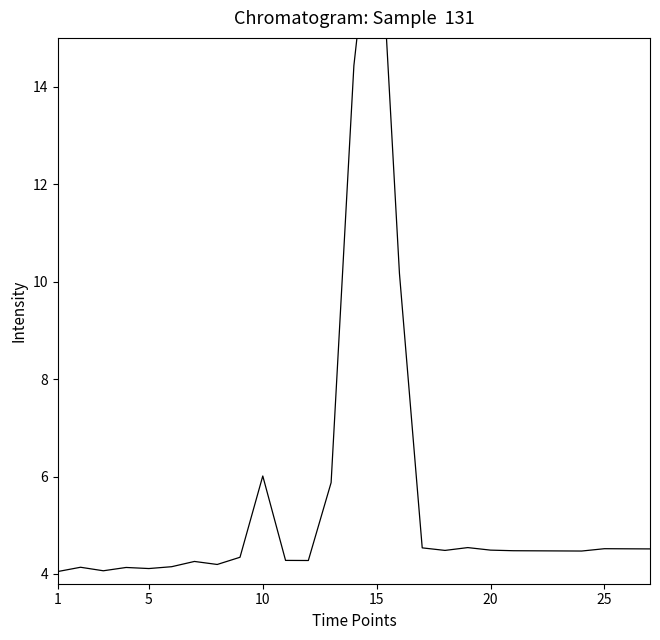

How many interior local peaks (higher than both neighbors) does the data have?

8